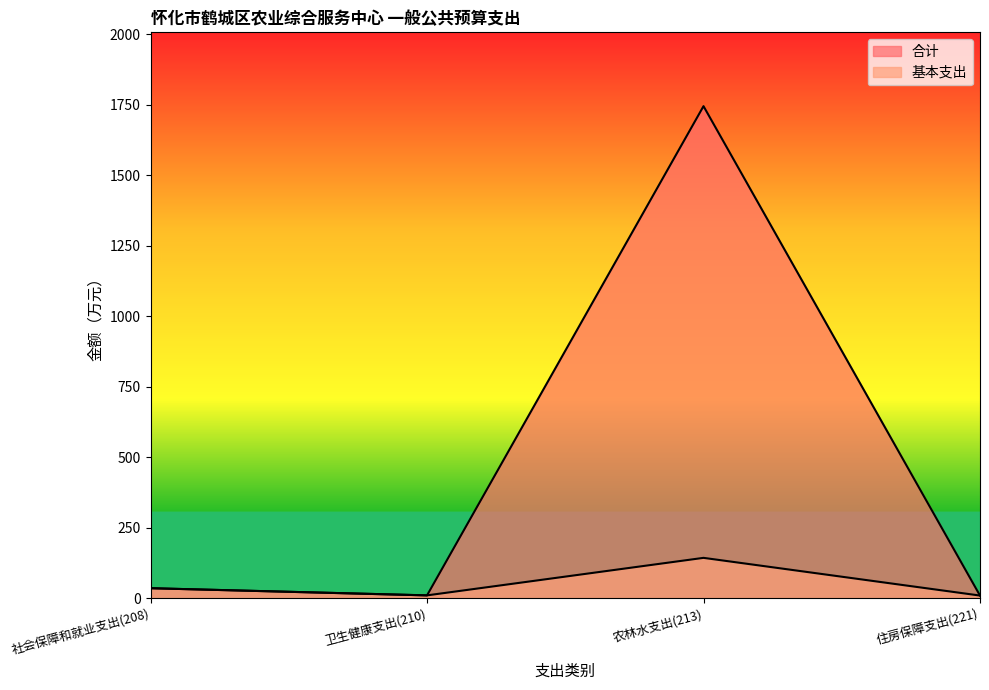

What are all the series names shown in the legend?

合计, 基本支出